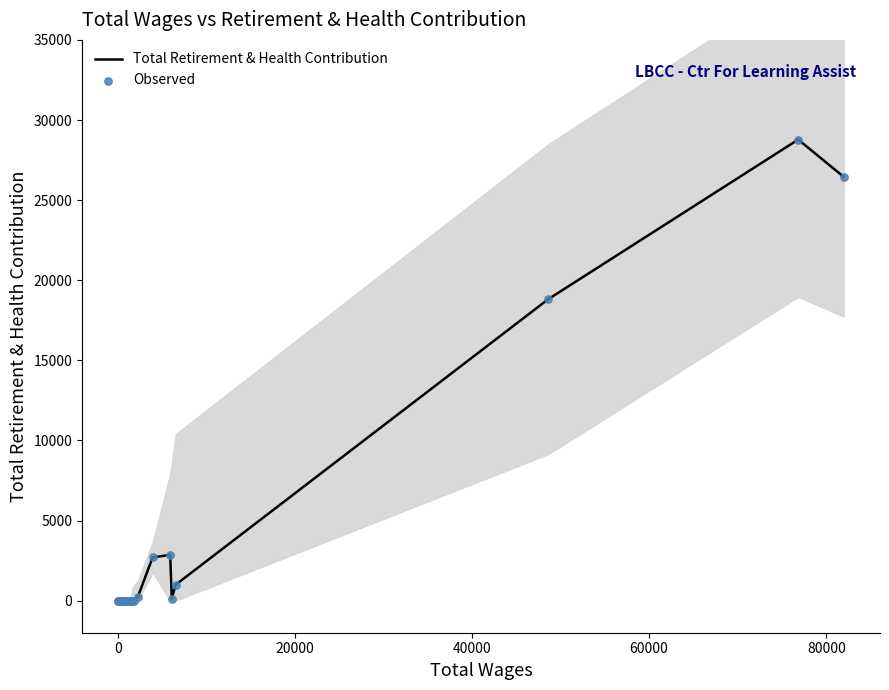

What are all the series names shown in the legend?

Total Retirement & Health Contribution, Observed